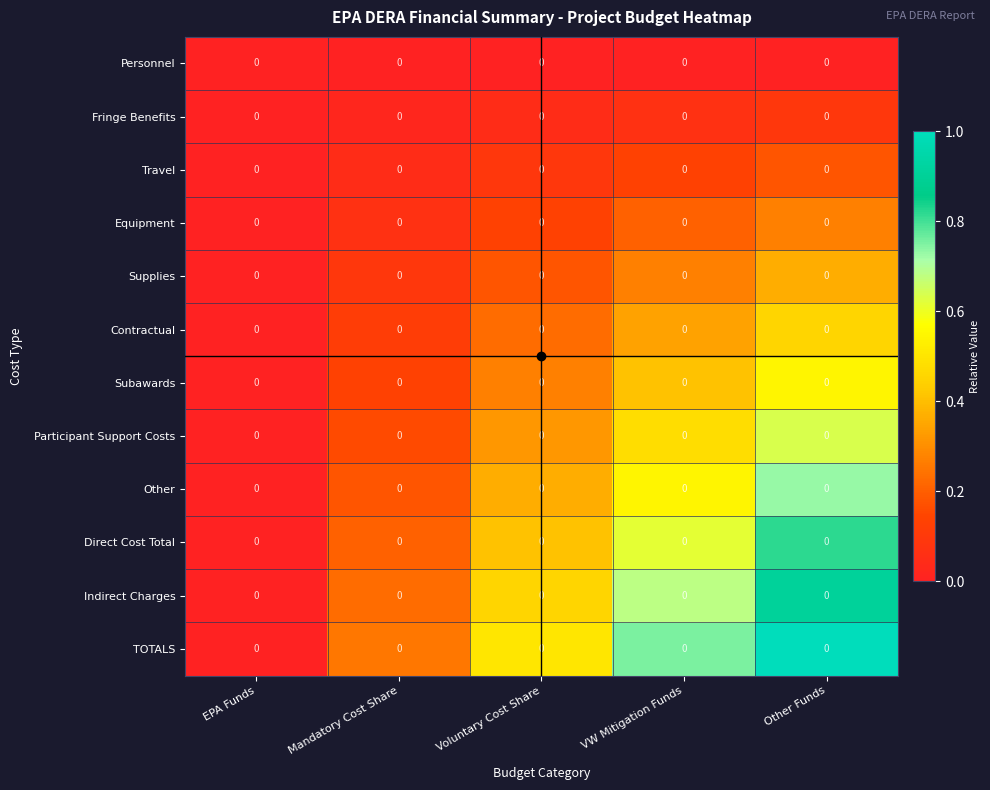

Reading left to right, extract all data points from this chart.

Personnel: EPA Funds=0.0	Mandatory Cost Share=0.0	Voluntary Cost Share=0.0	VW Mitigation Funds=0.0	Other Funds=0.0
Fringe Benefits: EPA Funds=0.0	Mandatory Cost Share=0.0	Voluntary Cost Share=0.0	VW Mitigation Funds=0.0	Other Funds=0.0
Travel: EPA Funds=0.0	Mandatory Cost Share=0.0	Voluntary Cost Share=0.0	VW Mitigation Funds=0.0	Other Funds=0.0
Equipment: EPA Funds=0.0	Mandatory Cost Share=0.0	Voluntary Cost Share=0.0	VW Mitigation Funds=0.0	Other Funds=0.0
Supplies: EPA Funds=0.0	Mandatory Cost Share=0.0	Voluntary Cost Share=0.0	VW Mitigation Funds=0.0	Other Funds=0.0
Contractual: EPA Funds=0.0	Mandatory Cost Share=0.0	Voluntary Cost Share=0.0	VW Mitigation Funds=0.0	Other Funds=0.0
Subawards: EPA Funds=0.0	Mandatory Cost Share=0.0	Voluntary Cost Share=0.0	VW Mitigation Funds=0.0	Other Funds=0.0
Participant Support Costs: EPA Funds=0.0	Mandatory Cost Share=0.0	Voluntary Cost Share=0.0	VW Mitigation Funds=0.0	Other Funds=0.0
Other: EPA Funds=0.0	Mandatory Cost Share=0.0	Voluntary Cost Share=0.0	VW Mitigation Funds=0.0	Other Funds=0.0
Direct Cost Total: EPA Funds=0.0	Mandatory Cost Share=0.0	Voluntary Cost Share=0.0	VW Mitigation Funds=0.0	Other Funds=0.0
Indirect Charges: EPA Funds=0.0	Mandatory Cost Share=0.0	Voluntary Cost Share=0.0	VW Mitigation Funds=0.0	Other Funds=0.0
TOTALS: EPA Funds=0.0	Mandatory Cost Share=0.0	Voluntary Cost Share=0.0	VW Mitigation Funds=0.0	Other Funds=0.0